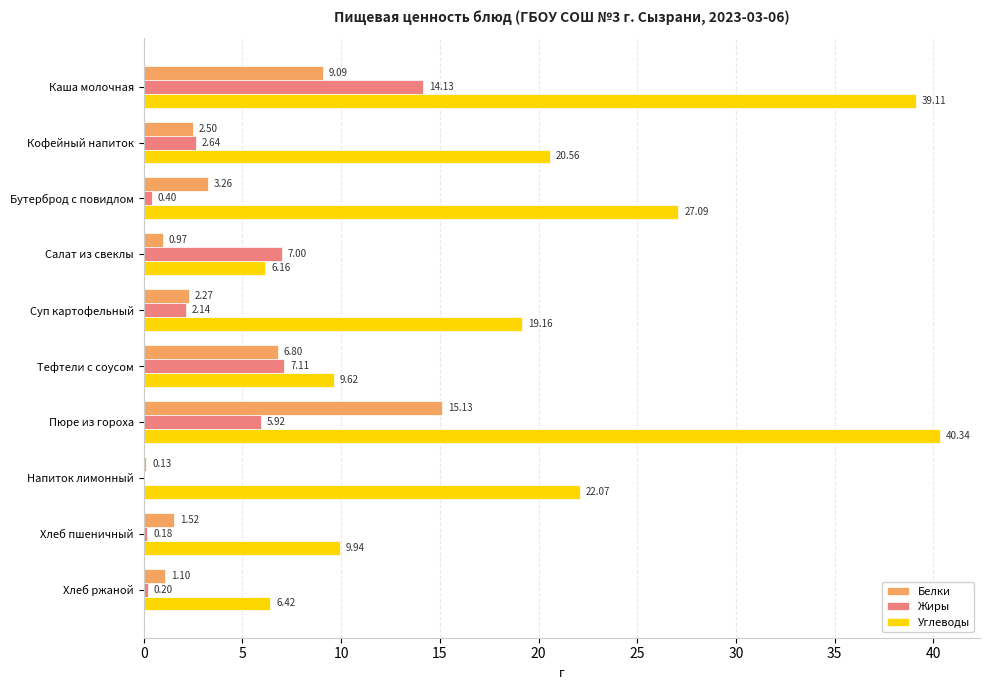

Between Каша молочная and Напиток лимонный, which series saw the biggest shift?

Углеводы